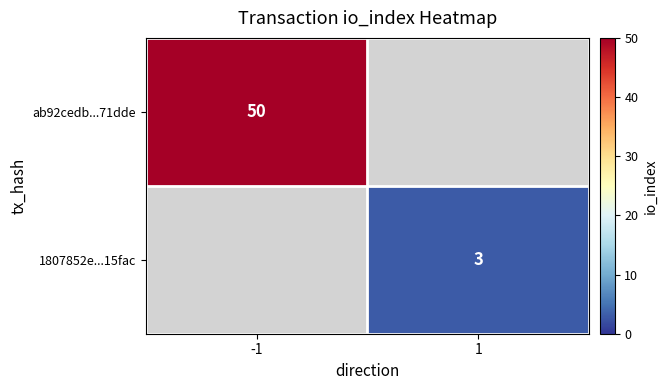

Which has a higher value, 1 or -1?

-1